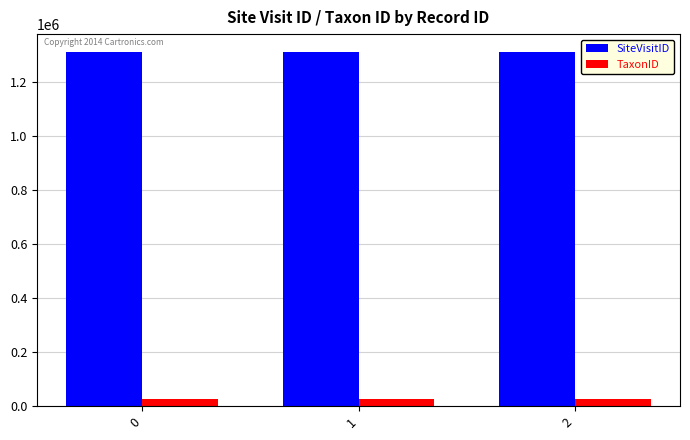

True or false: SiteVisitID has a value of 1898825 at 1.

False